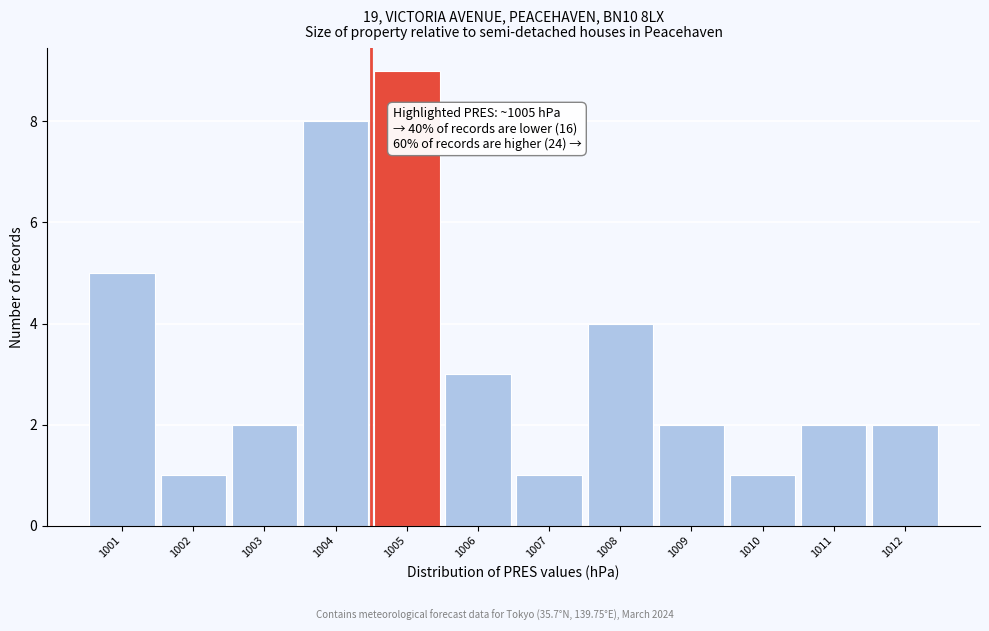

Reading right to left, extract all data points from this chart.

1012=2	1011=2	1010=1	1009=2	1008=4	1007=1	1006=3	1005=9	1004=8	1003=2	1002=1	1001=5